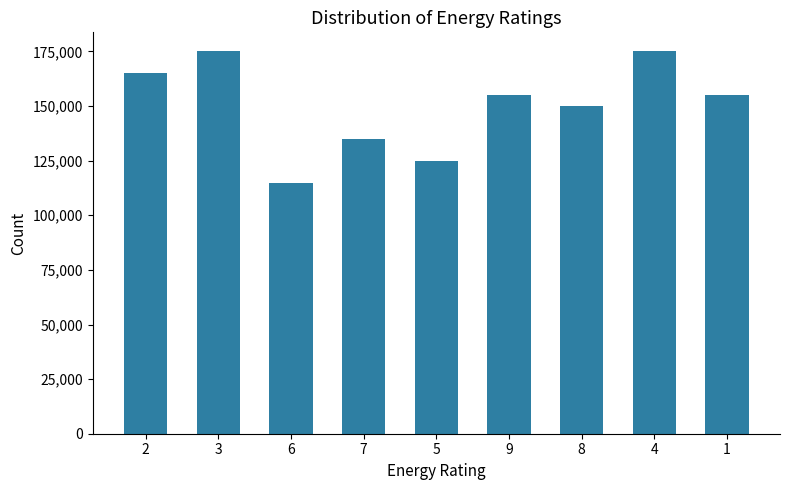

What is the change in value from 3 to 9?

-20000